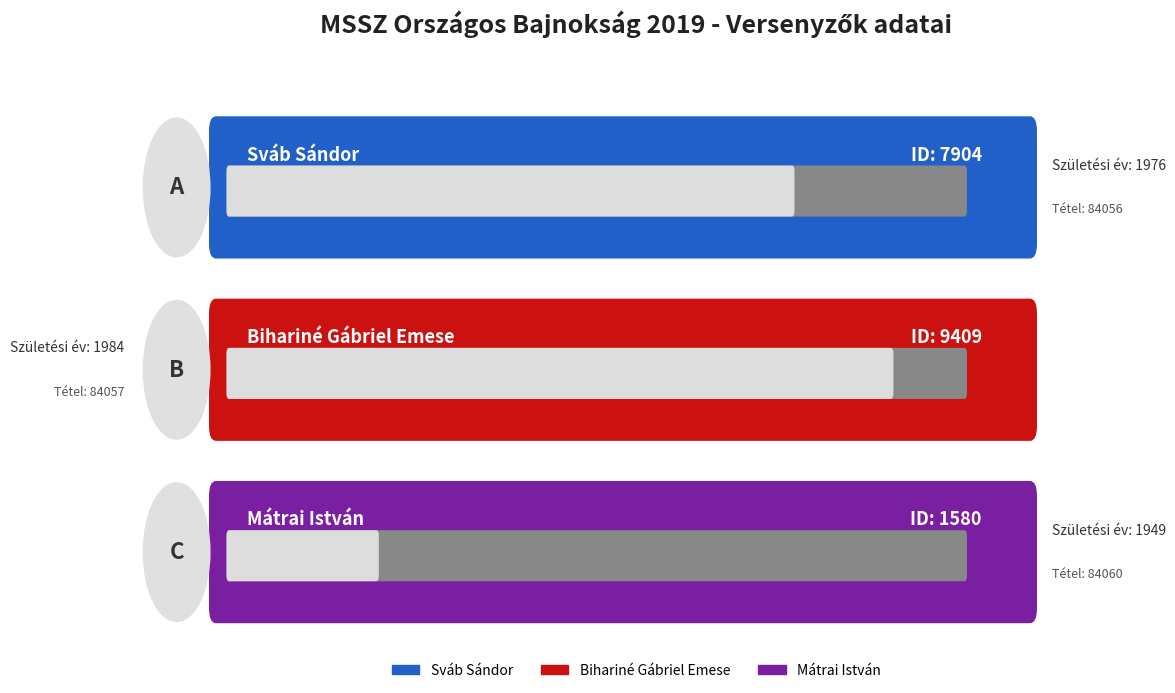

Is the value of id at Mátrai István greater than the value of szuletesi_ev at Bihariné Gábriel Emese?

No